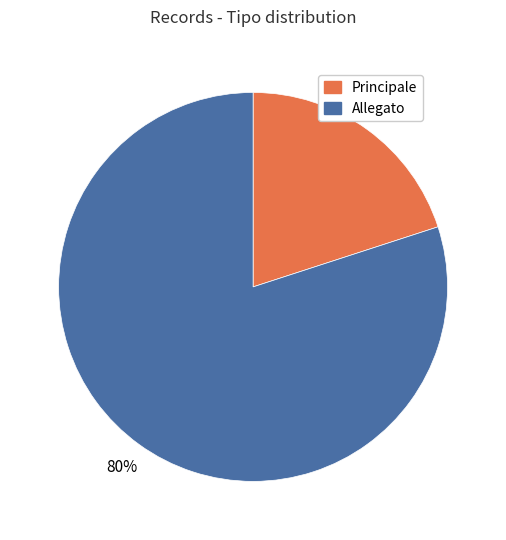

What is the largest slice in the pie chart?

Allegato